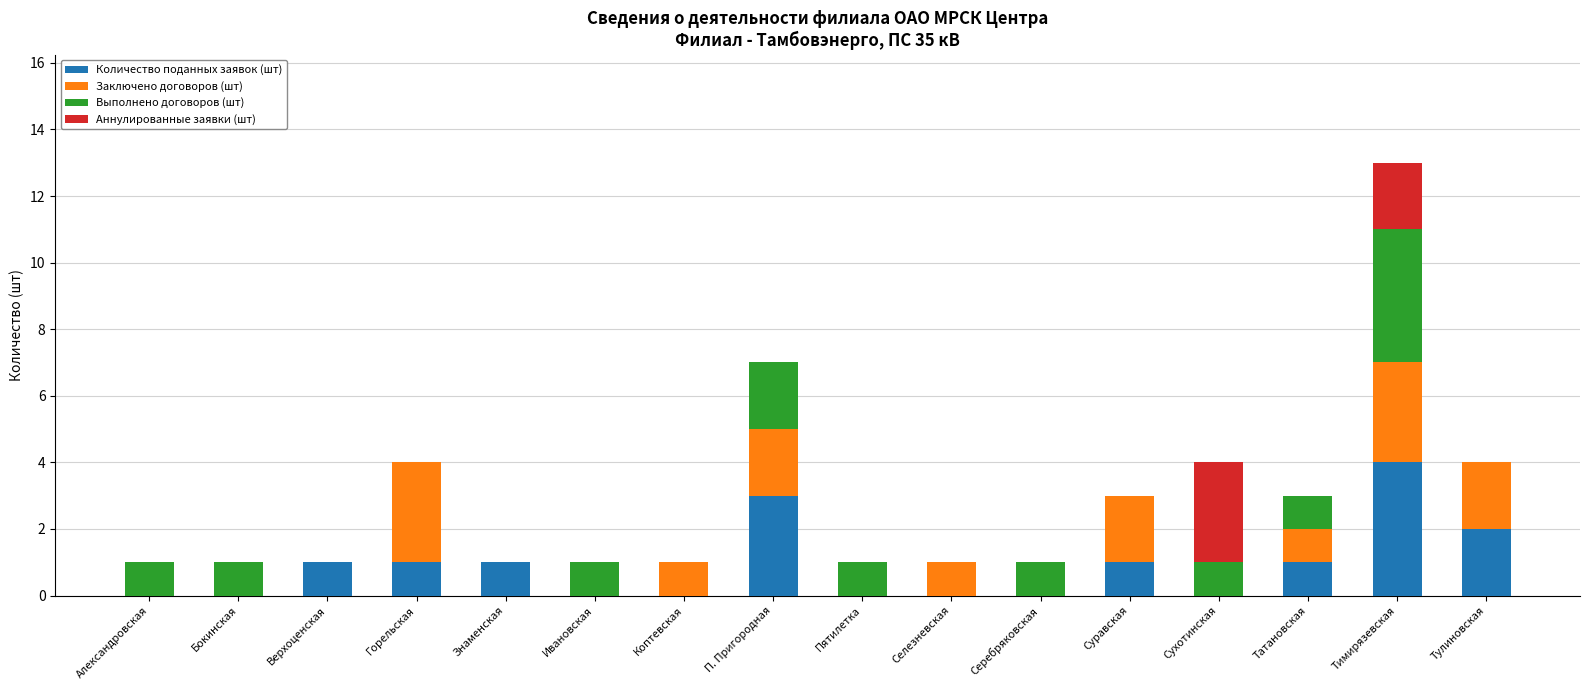

At which category is the sum across all series the highest?

Тимирязевская